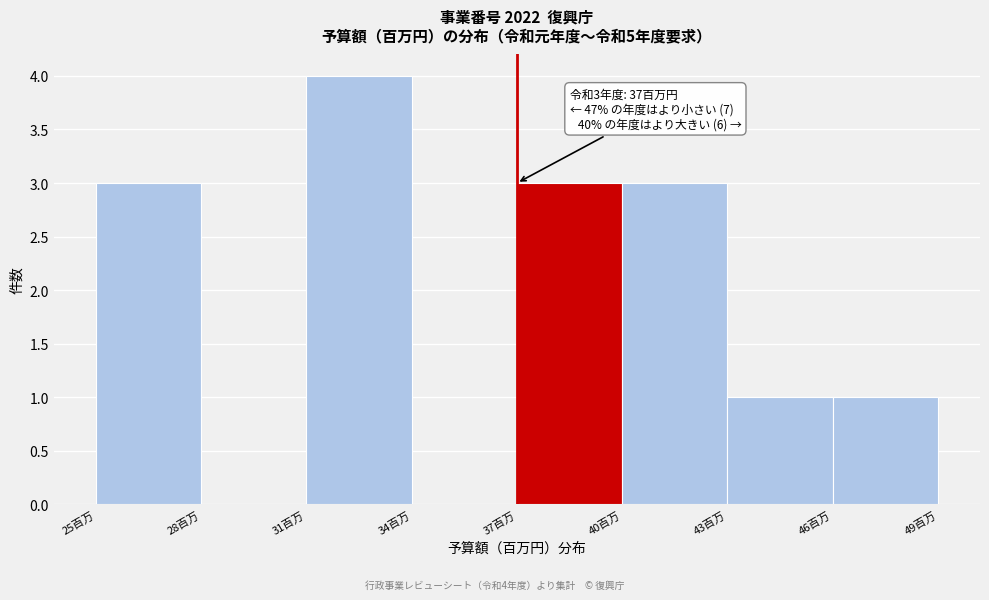

Over which range of the x-axis is the bar tallest?

31 to 34